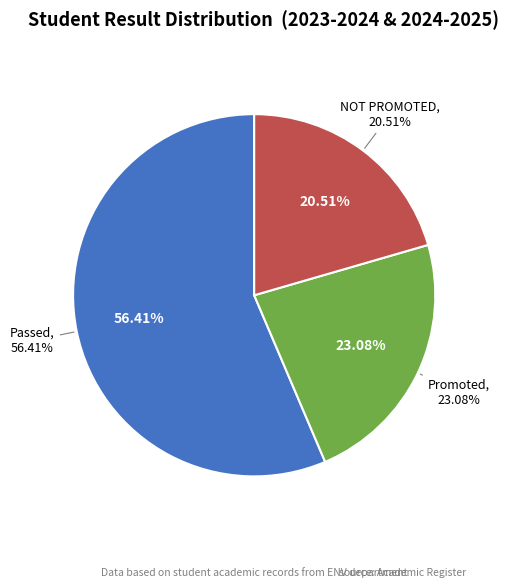

How many segments does this pie chart have?

3